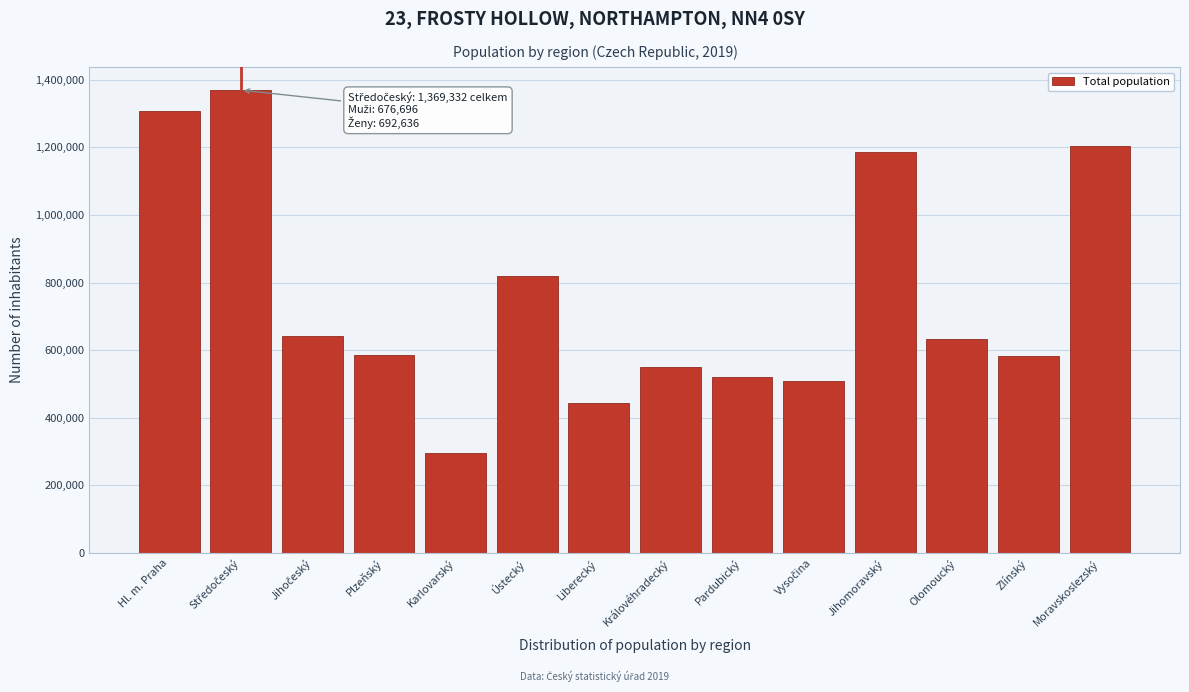

The chart shows a value of 485632 at Jihomoravský. True or false?

False